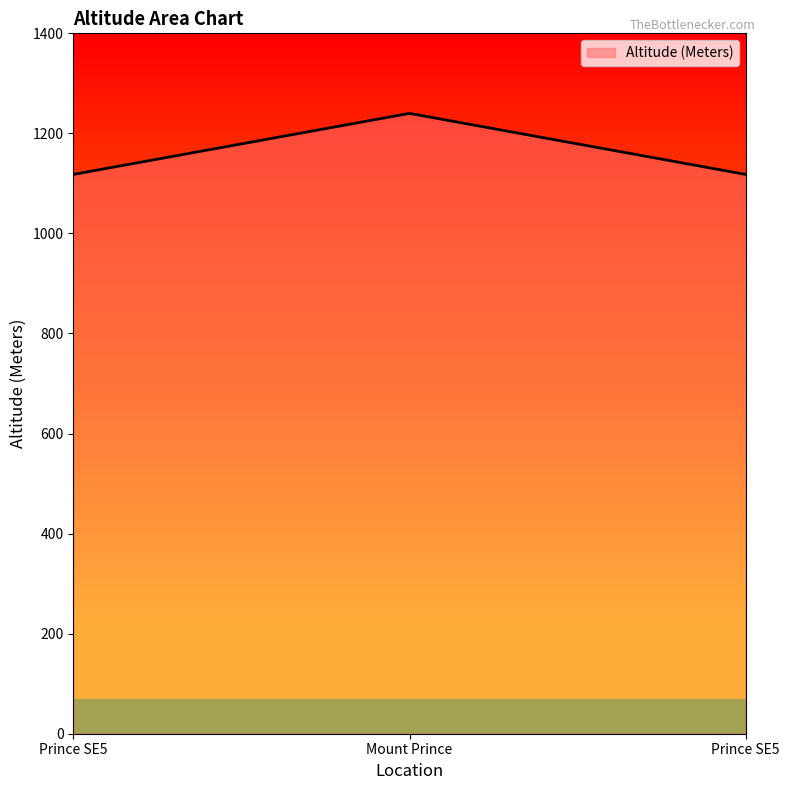

How many lines are shown in the chart?

1